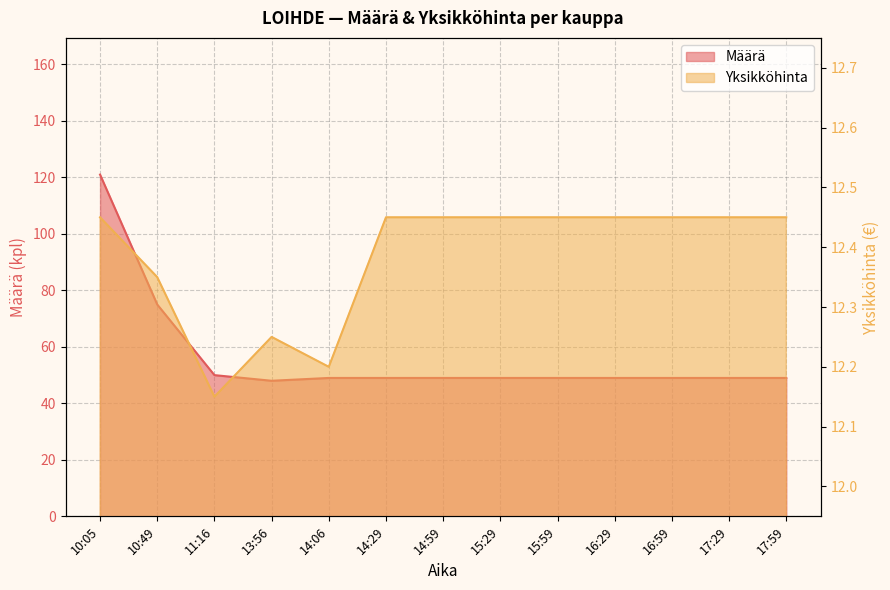

The value of Yksikköhinta at 11:16 is 12.2. True or false?

True